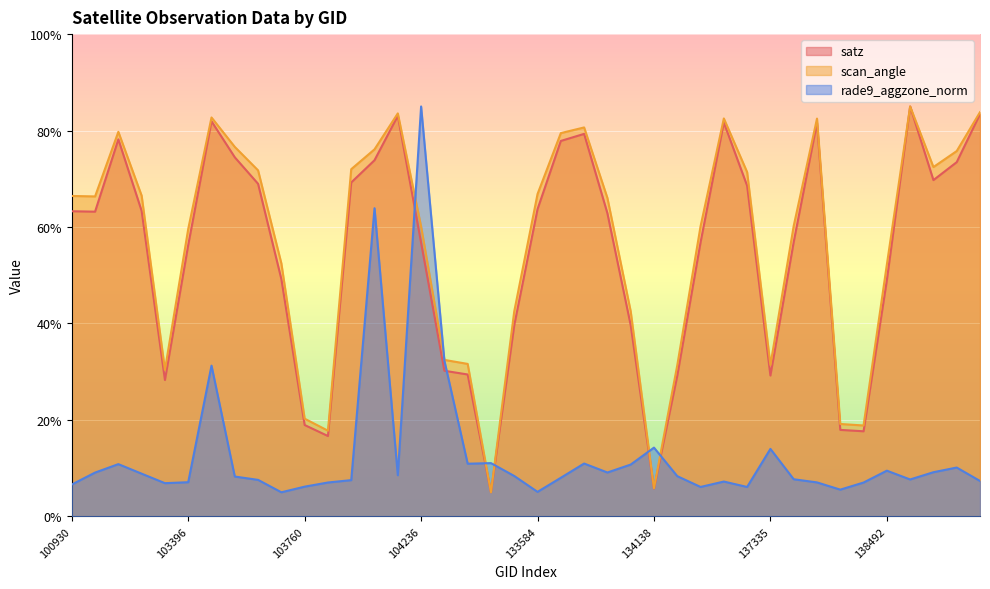

True or false: rade9_aggzone_norm and scan_angle cross at least once.

True